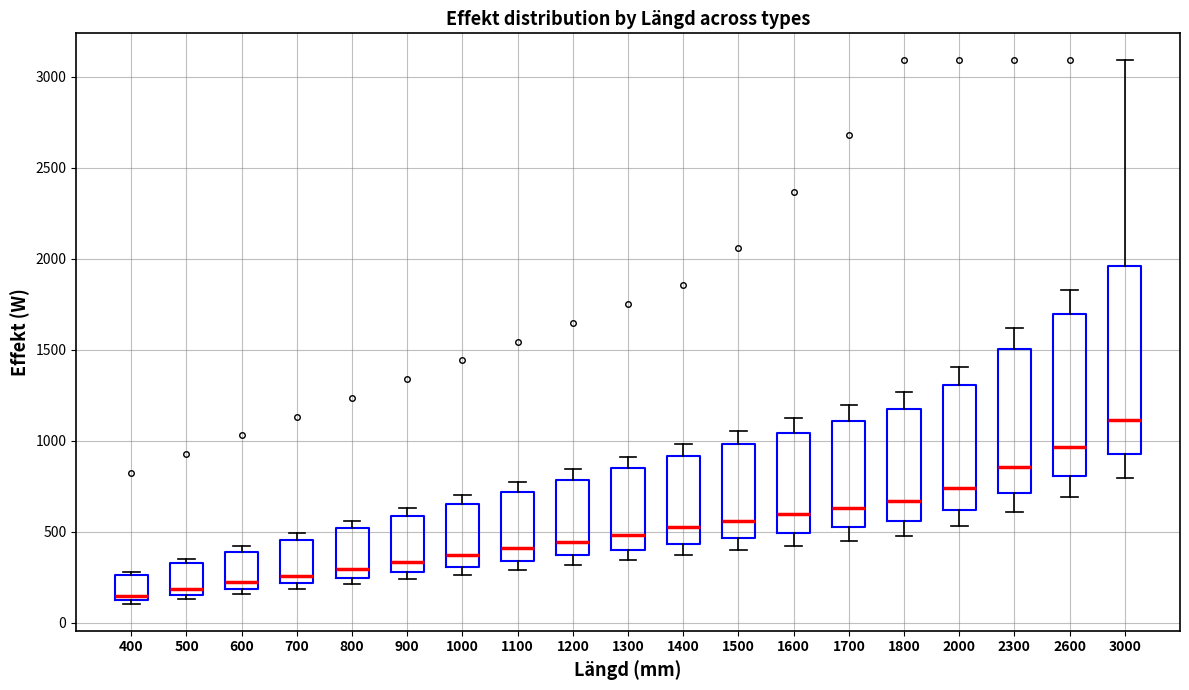

Reading left to right, read every box against the y-axis: the position of its median line, the range the box covers, and the ends of its whiskers. The values are not printed on the chart, so give them approximately, as read against the axis.

400: median 150, box 100 to 250, whiskers 100 (just below the box's lower edge) to 300
500: median 200, box 150 to 350, whiskers 150 (just below the box's lower edge) to 350 (just above the box's upper edge)
600: median 200 (just above the box's lower edge), box 200 to 400, whiskers 150 to 400 (just above the box's upper edge)
700: median 250, box 200 to 450, whiskers 200 (just below the box's lower edge) to 500
800: median 300, box 250 to 500, whiskers 200 to 550
900: median 350, box 300 to 600, whiskers 250 to 650
1000: median 350, box 300 to 650, whiskers 250 to 700
1100: median 400, box 350 to 700, whiskers 300 to 750
1200: median 450, box 350 to 800, whiskers 300 to 850
1300: median 500, box 400 to 850, whiskers 350 to 900
1400: median 550, box 450 to 900, whiskers 350 to 1000
1500: median 550, box 450 to 1000, whiskers 400 to 1050
1600: median 600, box 500 to 1050, whiskers 450 to 1150
1700: median 650, box 550 to 1100, whiskers 450 to 1200
1800: median 650, box 550 to 1200, whiskers 500 to 1250
2000: median 750, box 600 to 1300, whiskers 550 to 1400
2300: median 850, box 700 to 1500, whiskers 600 to 1600
2600: median 950, box 800 to 1700, whiskers 700 to 1850
3000: median 1100, box 950 to 1950, whiskers 800 to 3100